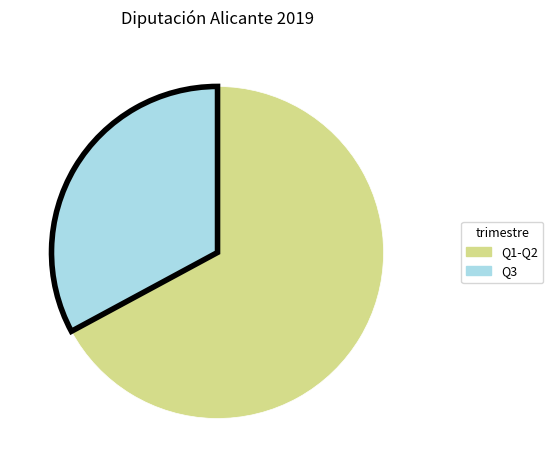

Count the number of slices in the pie.

2